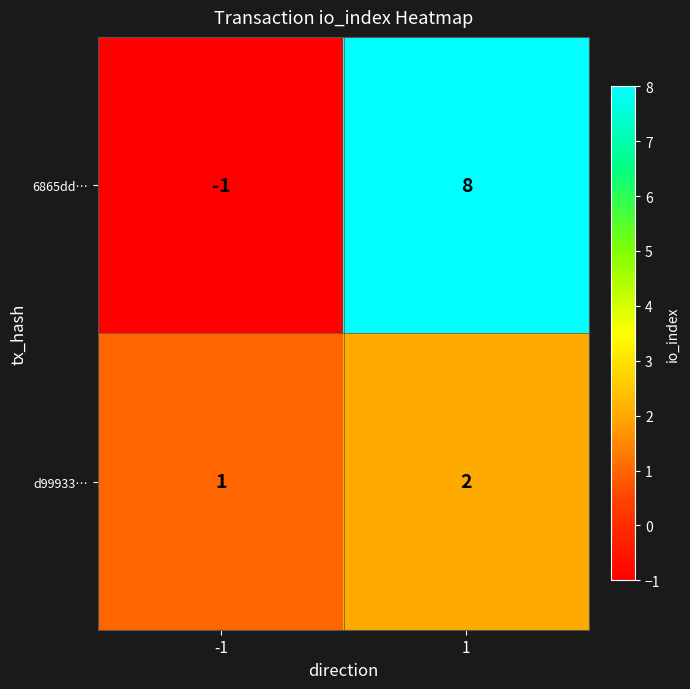

What is the sum of the 6865dd… values at 1 and -1?

7